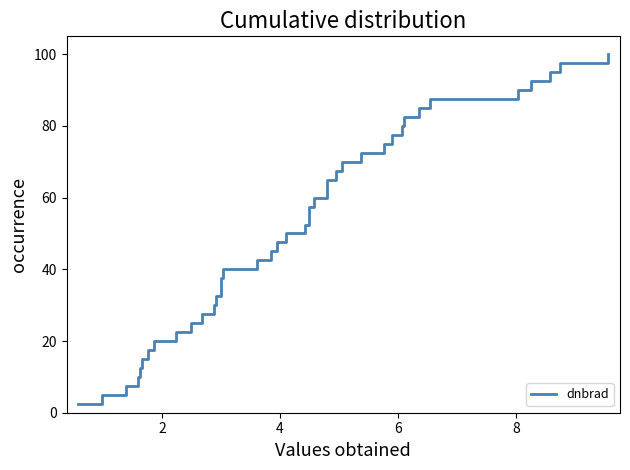

What is the difference between the maximum and minimum values?

97.5